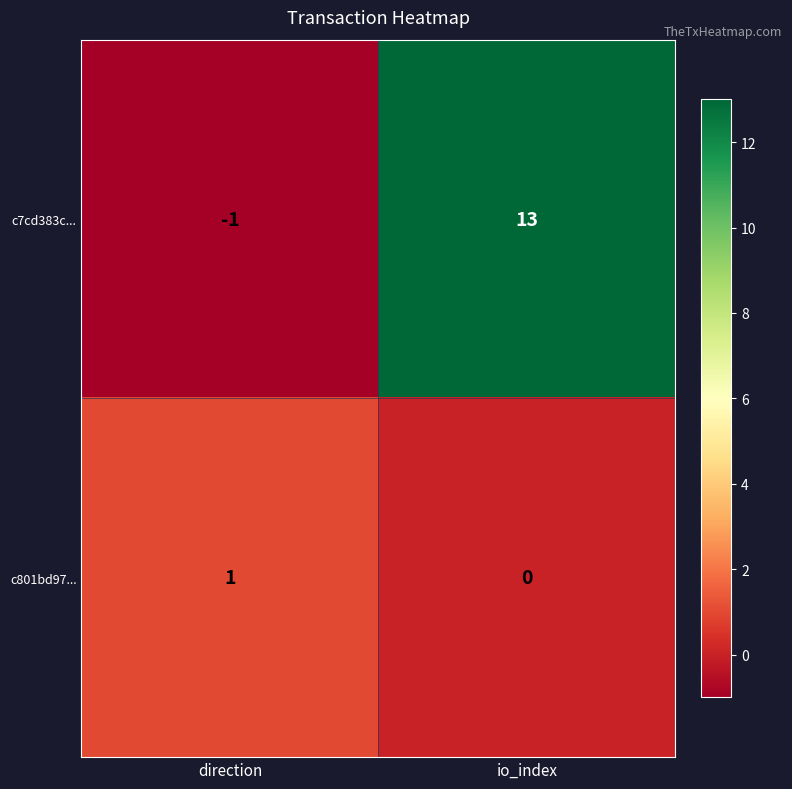

At which category is the sum across all series the highest?

io_index